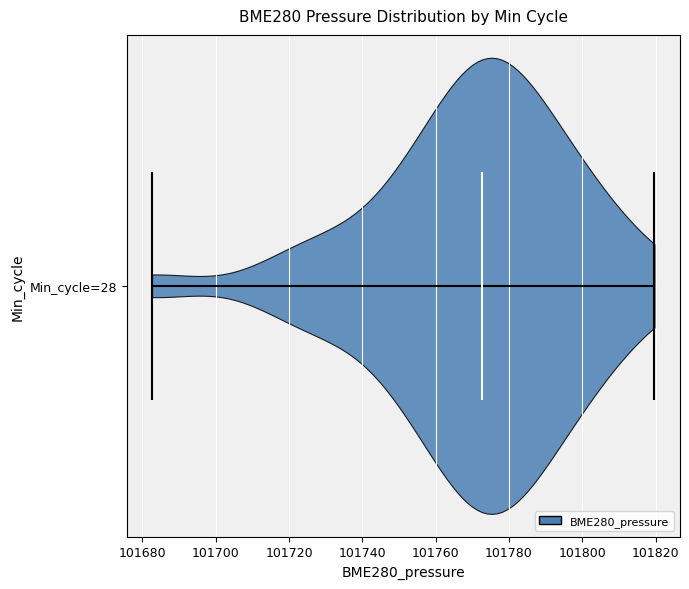

Read this violin plot against the x-axis: where its median line is, and the lowest and highest points the violin reaches. The values are not printed on the chart, so give them approximately, as read against the axis.

median line 101772, lowest point 101682, highest point 101820